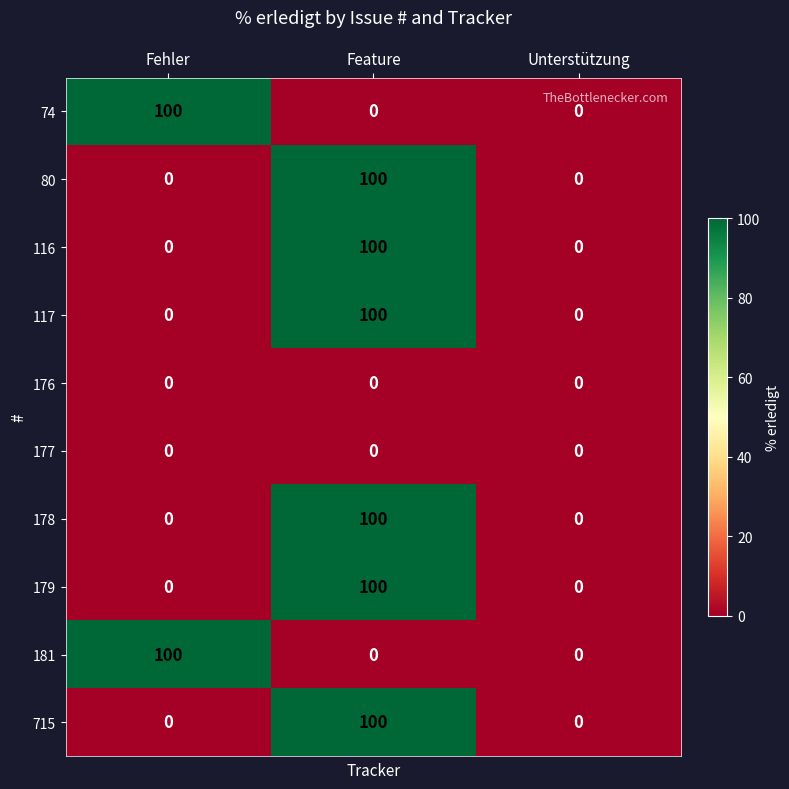

What is the maximum value shown in the chart?

100